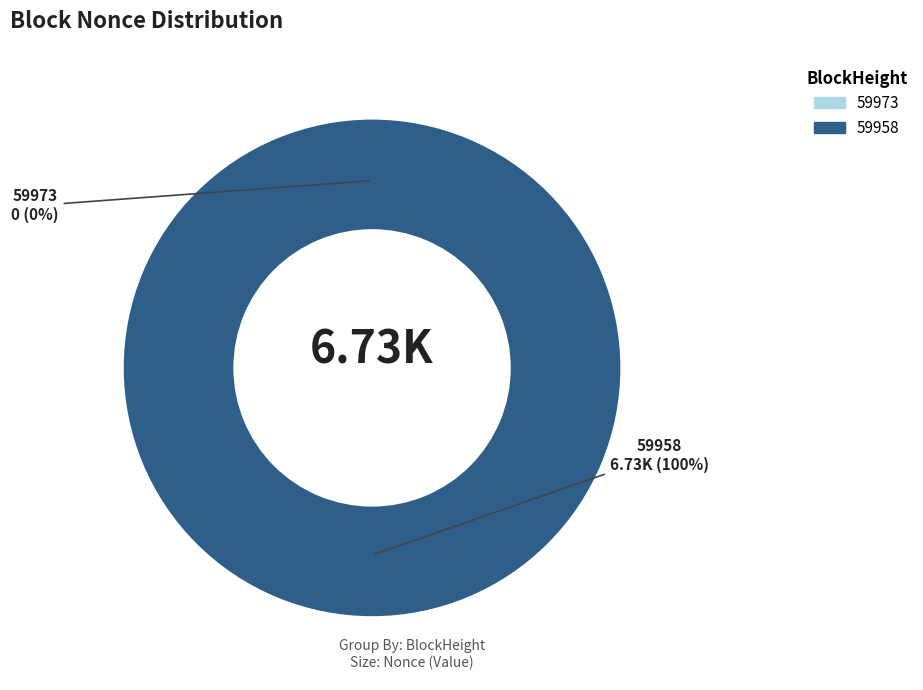

To the nearest percent, what is the combined percentage of 59958 and 59973?

100%